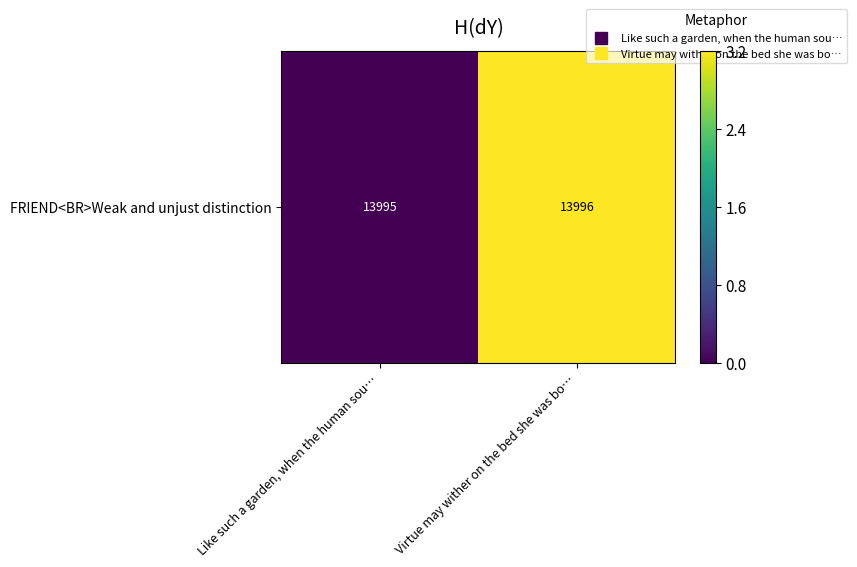

Between Like such a garden, when the human sou… and Virtue may wither on the bed she was bo…, which is larger?

Virtue may wither on the bed she was bo…